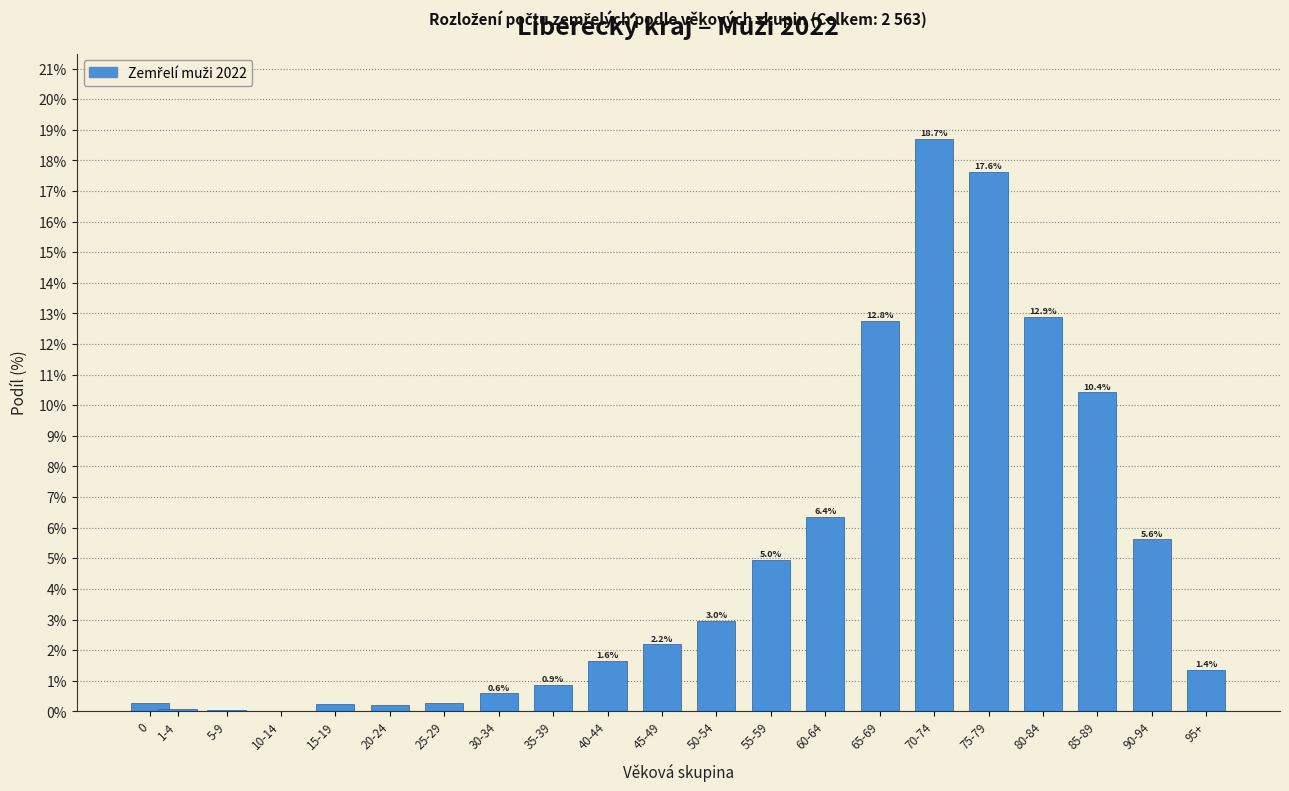

What is the change in value from 20-24 to 45-49?

+2.0